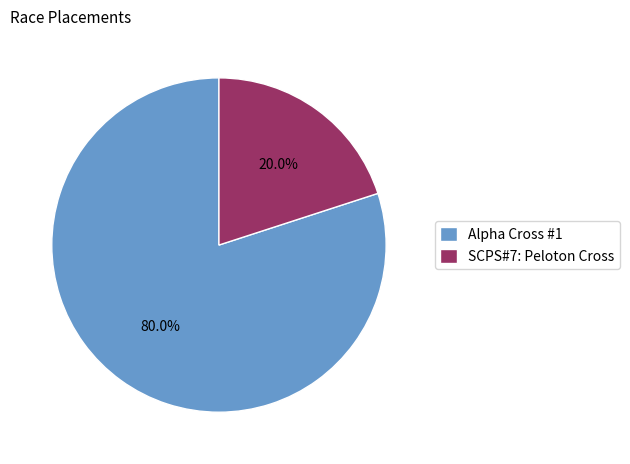

Which category has the smallest portion of the pie?

SCPS#7: Peloton Cross